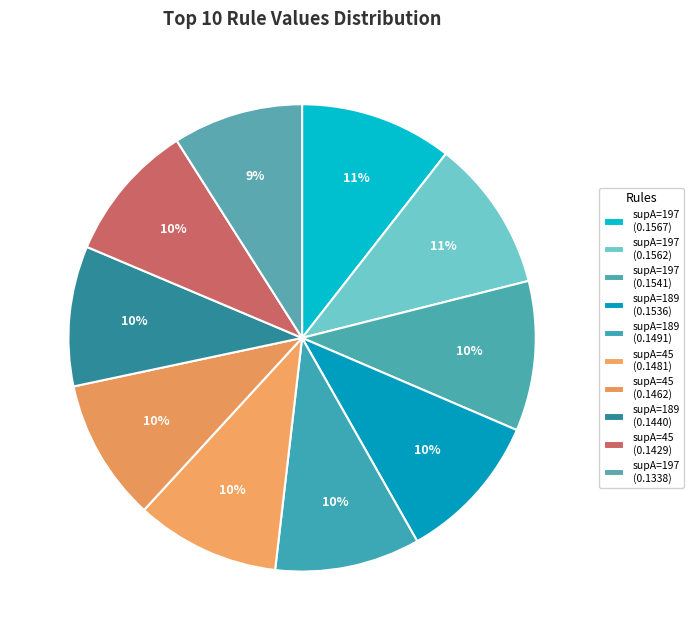

What is the smallest slice in the pie chart?

197